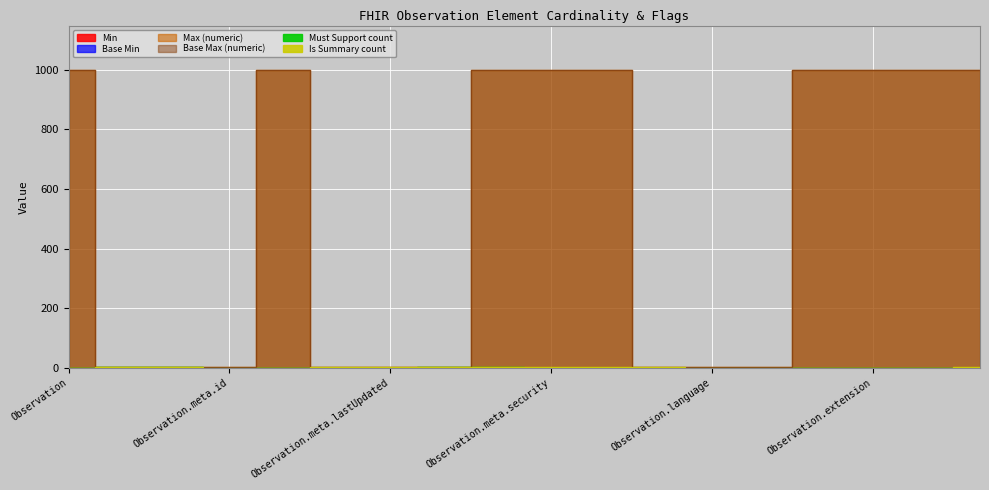

At which category does the chart reach its minimum across all series?

Observation